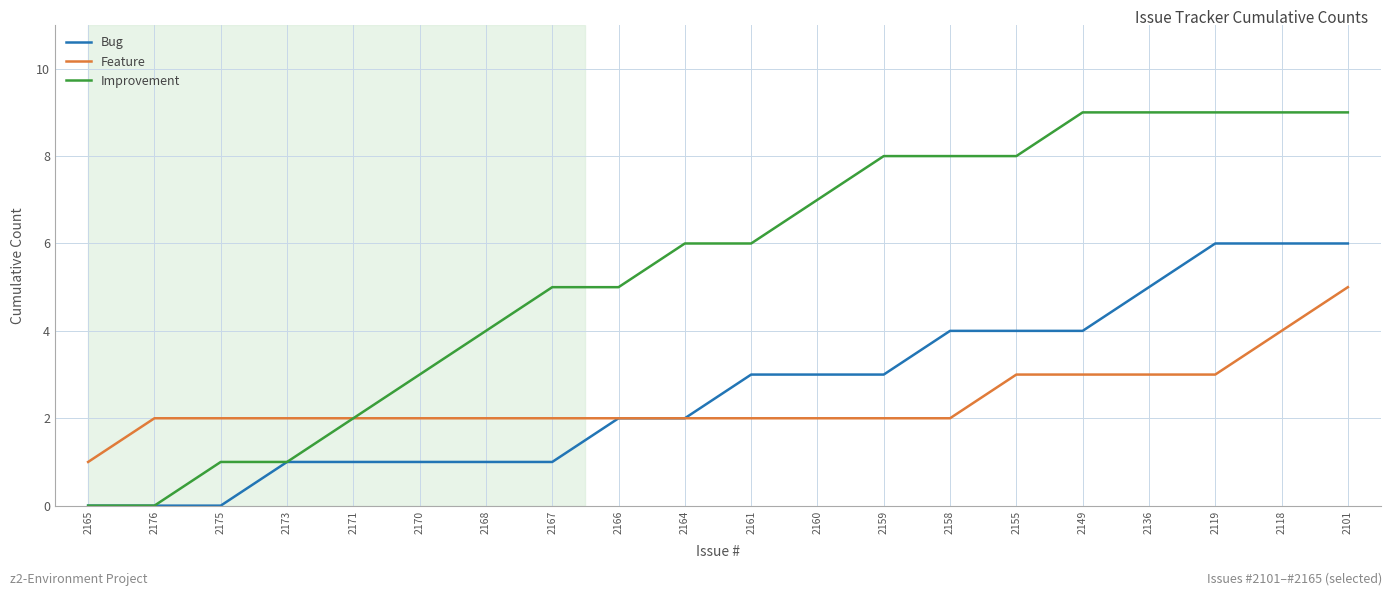

Does the chart have visible grid lines?

Yes